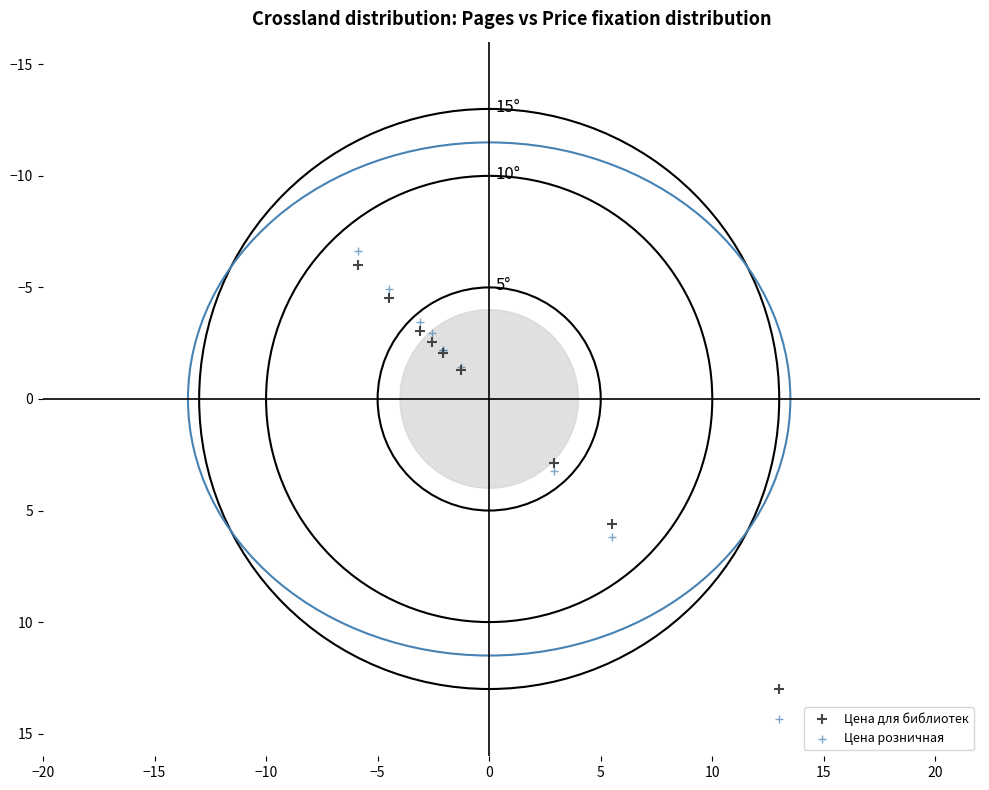

What are all the series names shown in the legend?

Цена для библиотек, Цена розничная